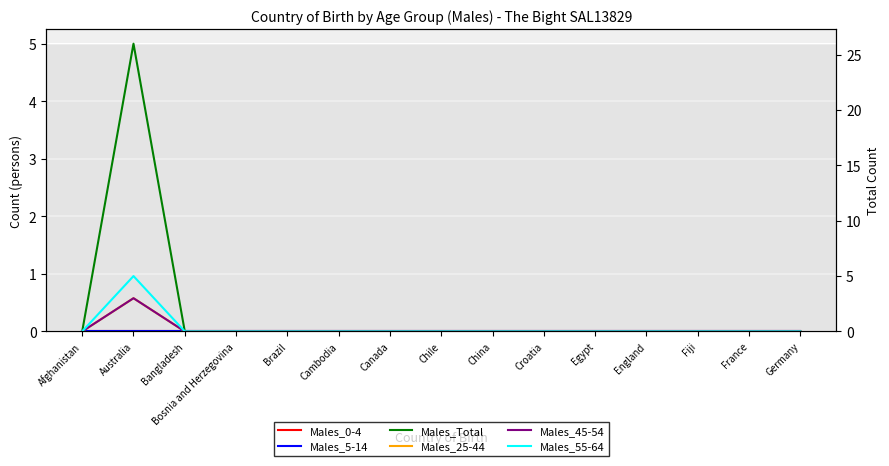

What are all the series names shown in the legend?

Males_0-4, Males_5-14, Males_Total, Males_25-44, Males_45-54, Males_55-64